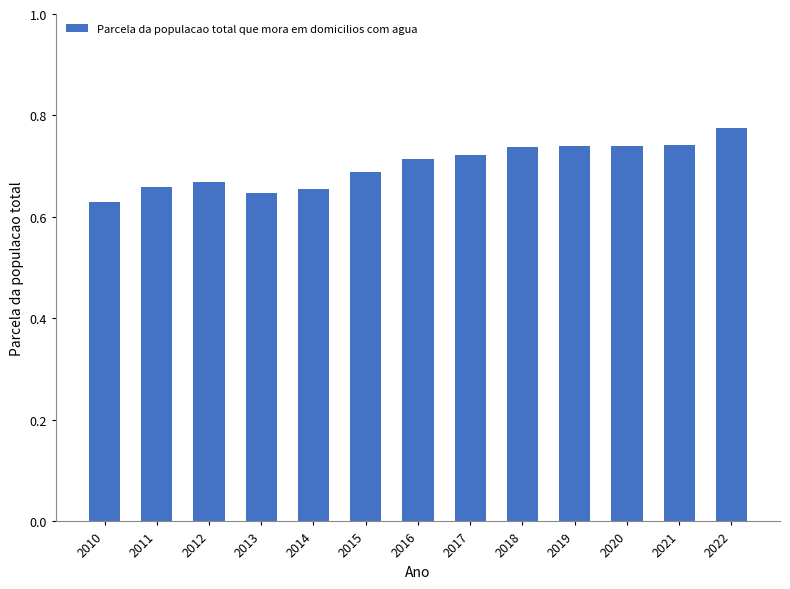

Are the bars horizontal?

No